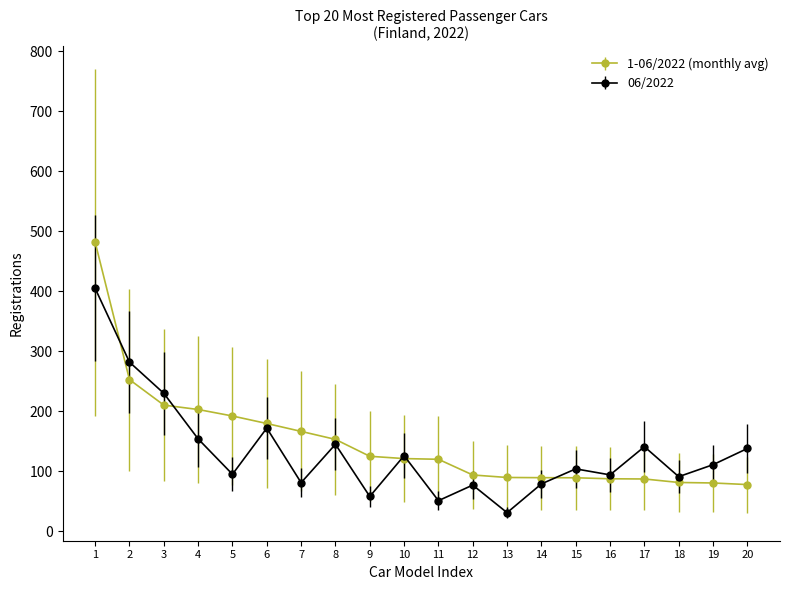

The value of 06/2022 at 15 is 45.3. True or false?

False